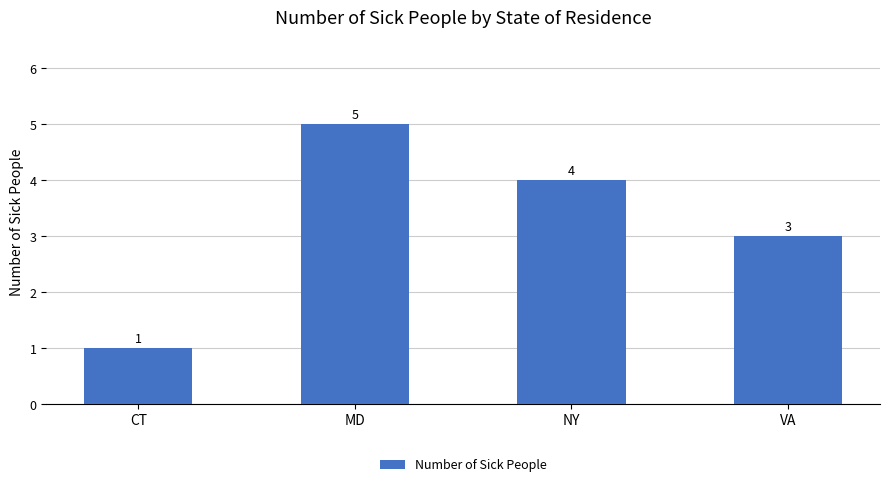

Where does the data first go above 4?

MD